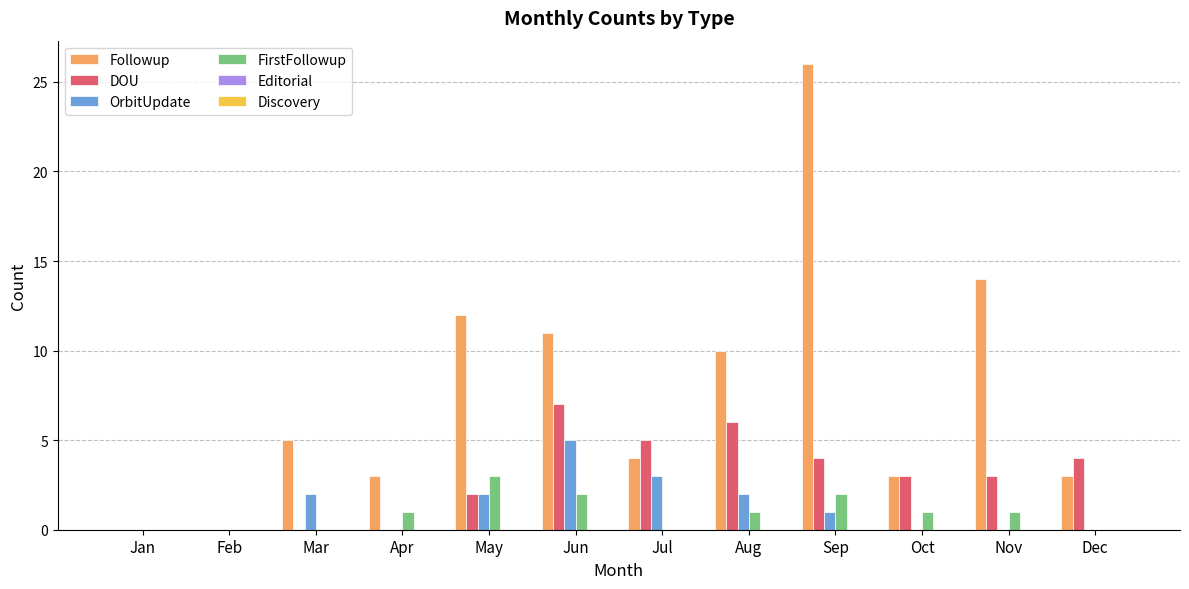

True or false: OrbitUpdate has a value of -2 at Nov.

False